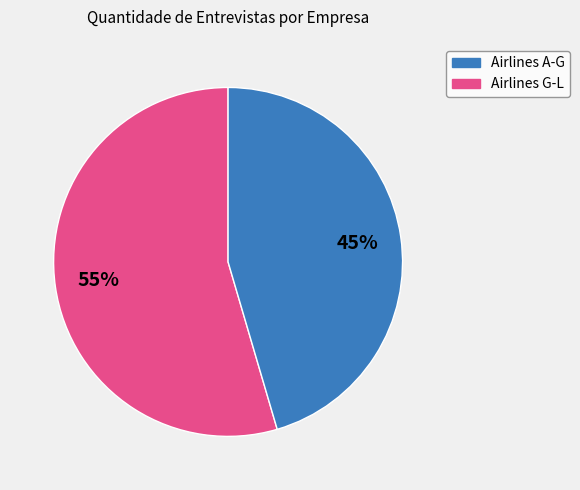

True or false: Airlines A-G accounts for 55% of the total.

True